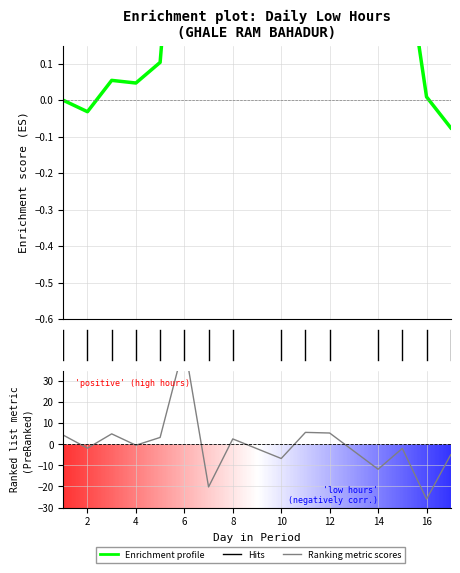

List the series in order of their overall mean, highest first.

Enrichment profile, Ranking metric scores